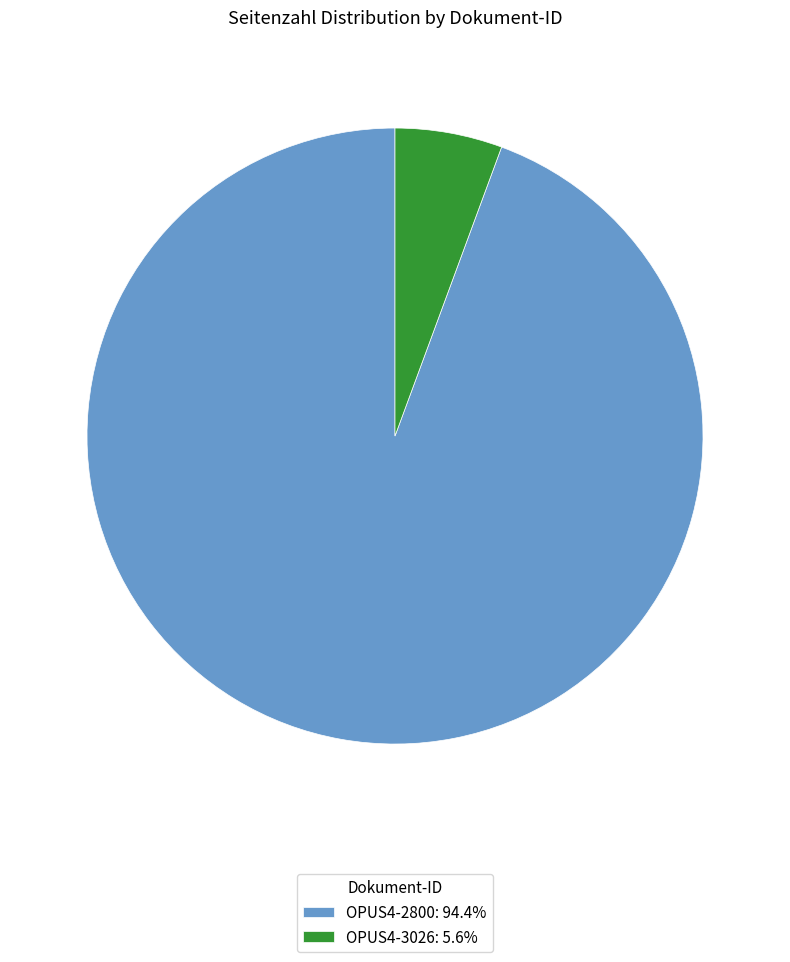

How many segments does this pie chart have?

2